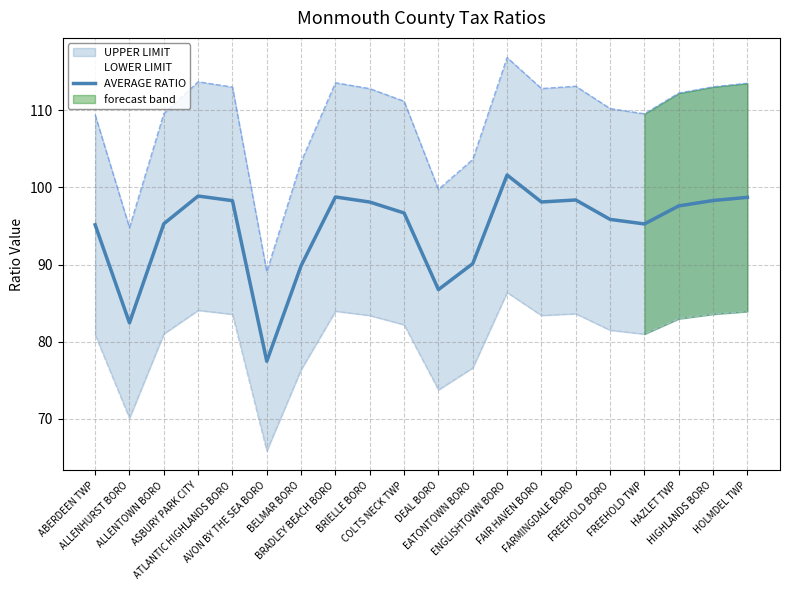

What is the change in value from ATLANTIC HIGHLANDS BORO to FARMINGDALE BORO?

+0.1